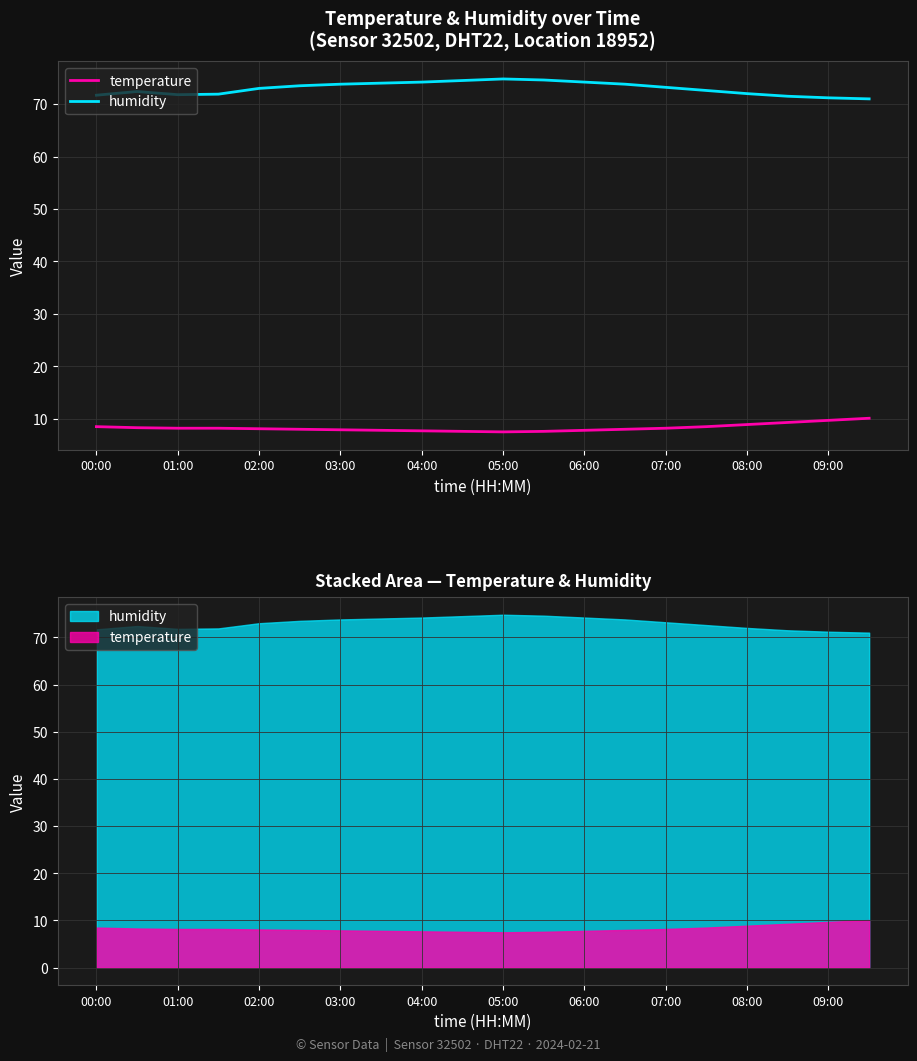

The humidity series shows 123.8 at 03:00. True or false?

False